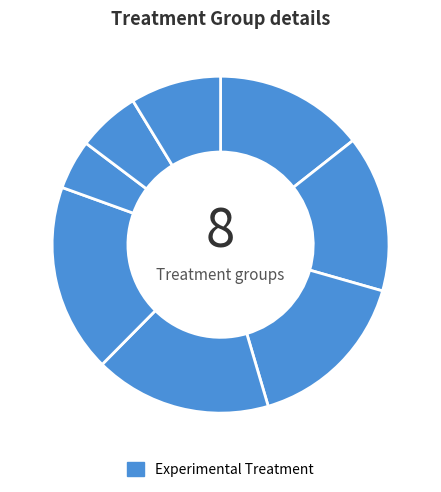

How many slices are in this pie chart?

8